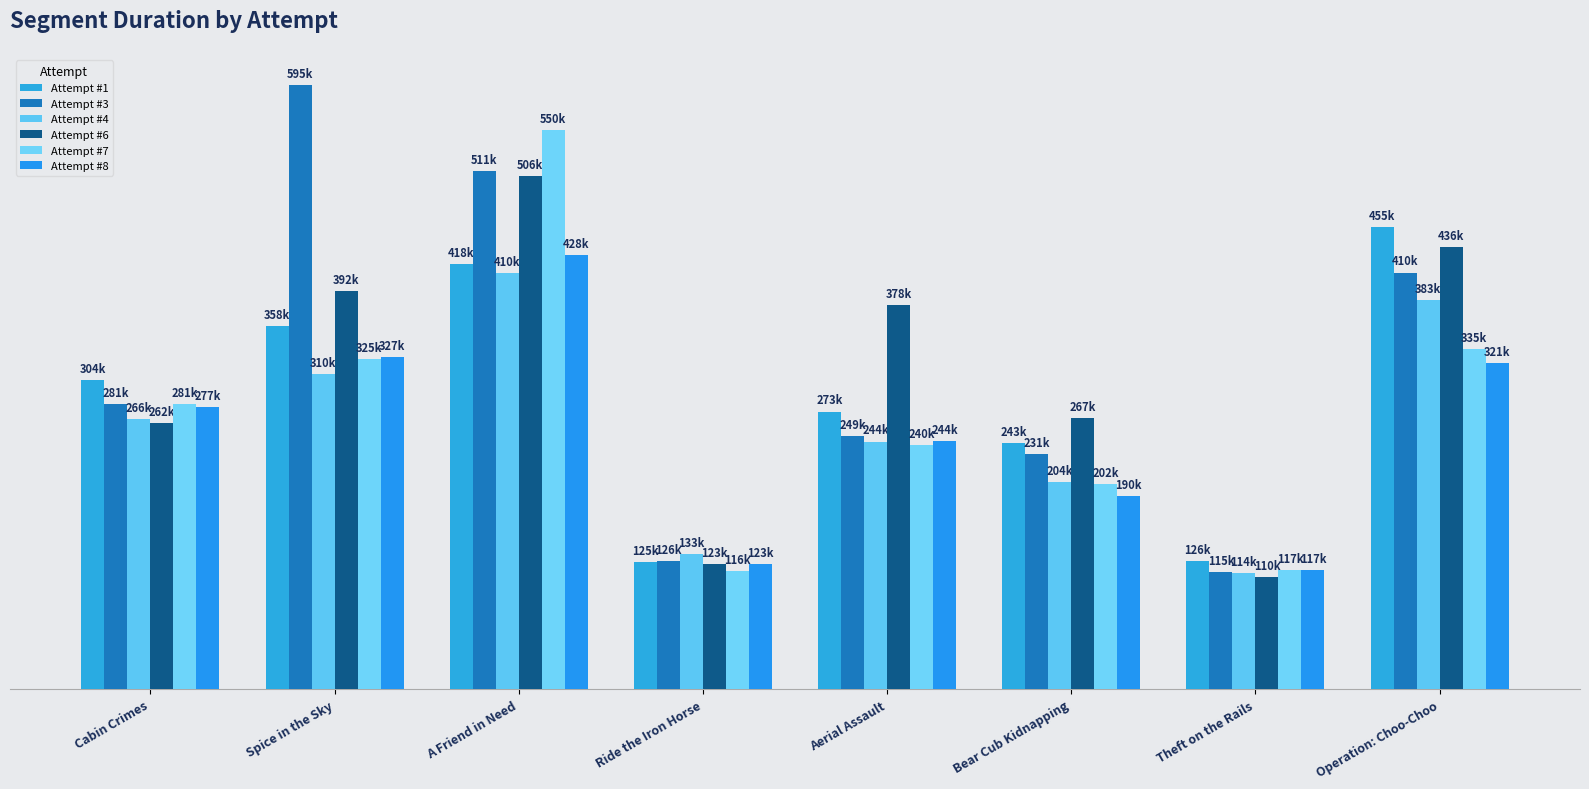

Rank the series by their maximum value, from highest to lowest.

Attempt #3, Attempt #7, Attempt #6, Attempt #1, Attempt #8, Attempt #4